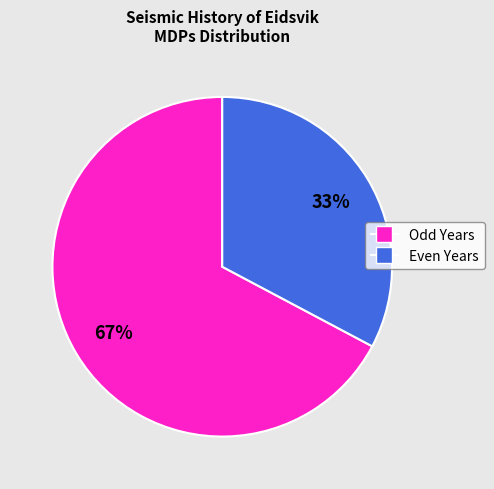

To the nearest percent, what is the difference between the largest and smallest slice percentages?

34%